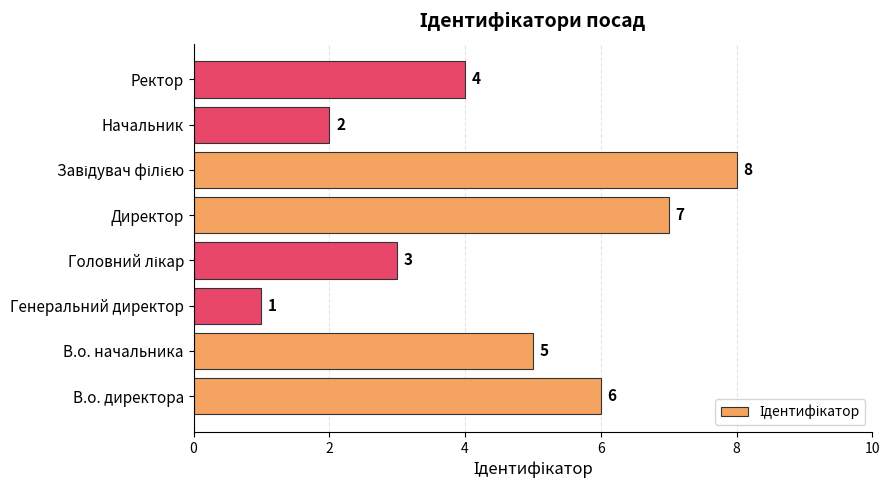

Which label corresponds to the smallest value in the chart?

Генеральний директор